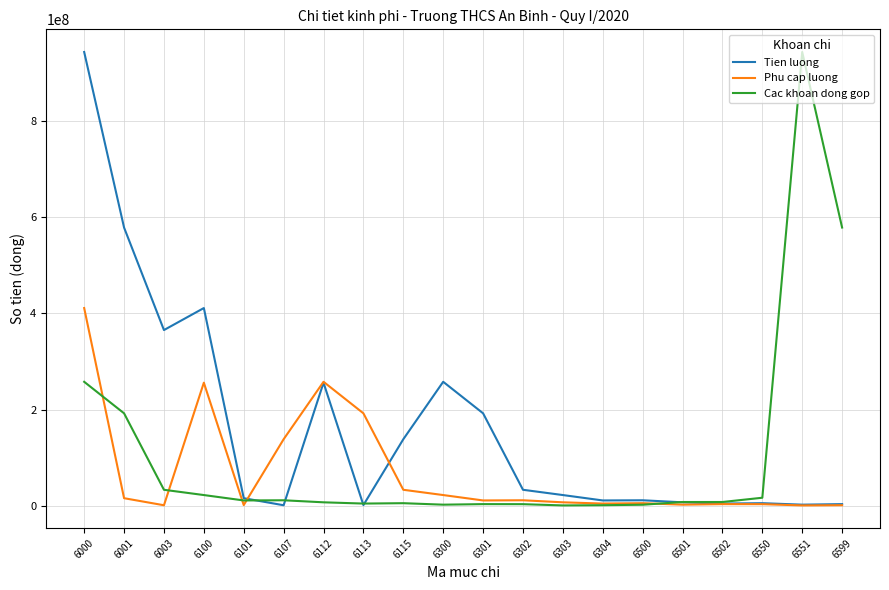

Which series changed the most between 6100 and 6112?

Tien luong